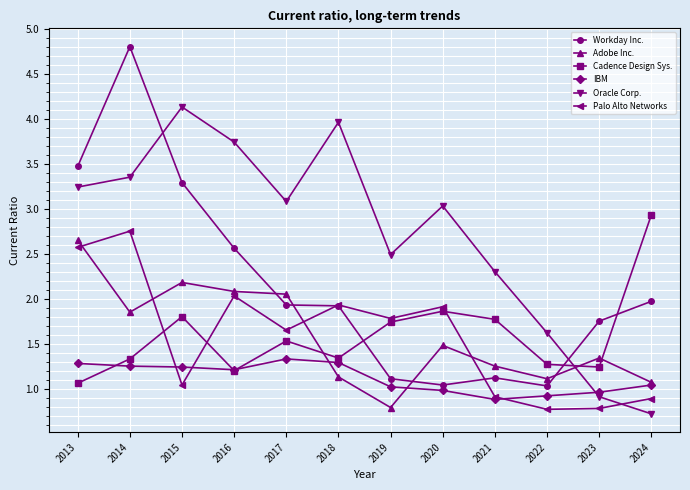

In Oracle Corp., how many points are higher than both neighbors (excluding endpoints)?

3